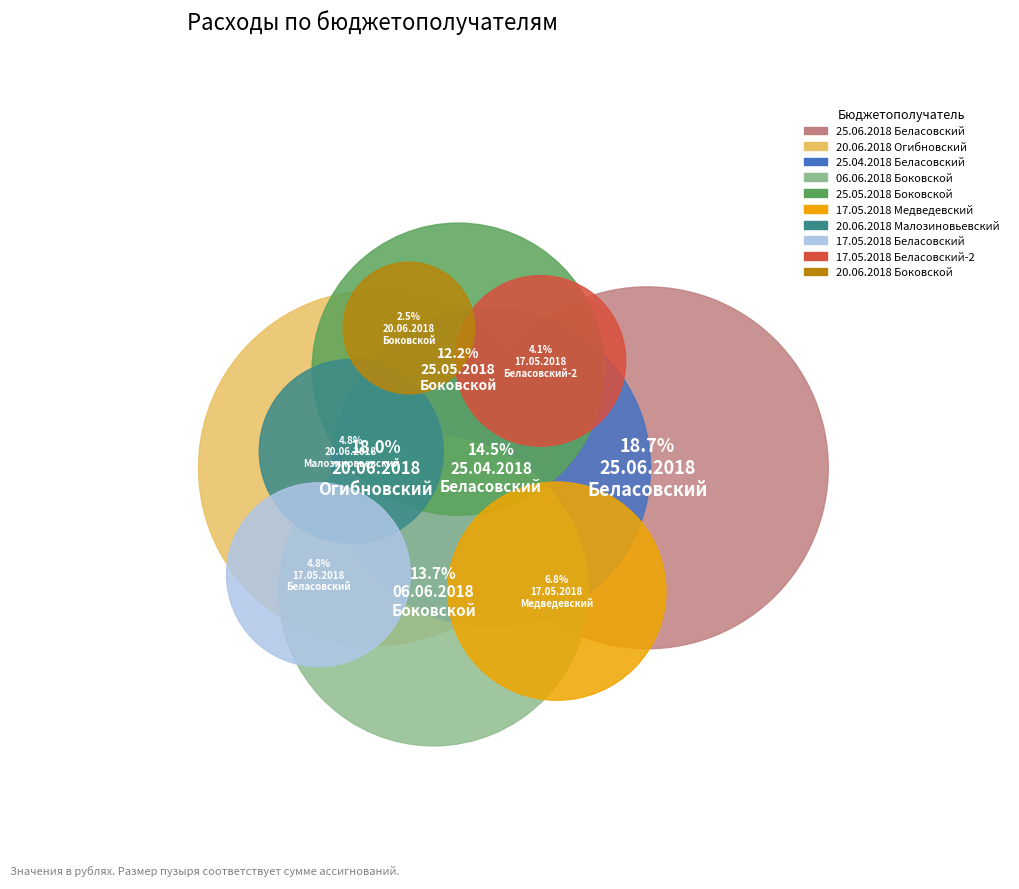

To the nearest percent, what is the average slice percentage?

10%